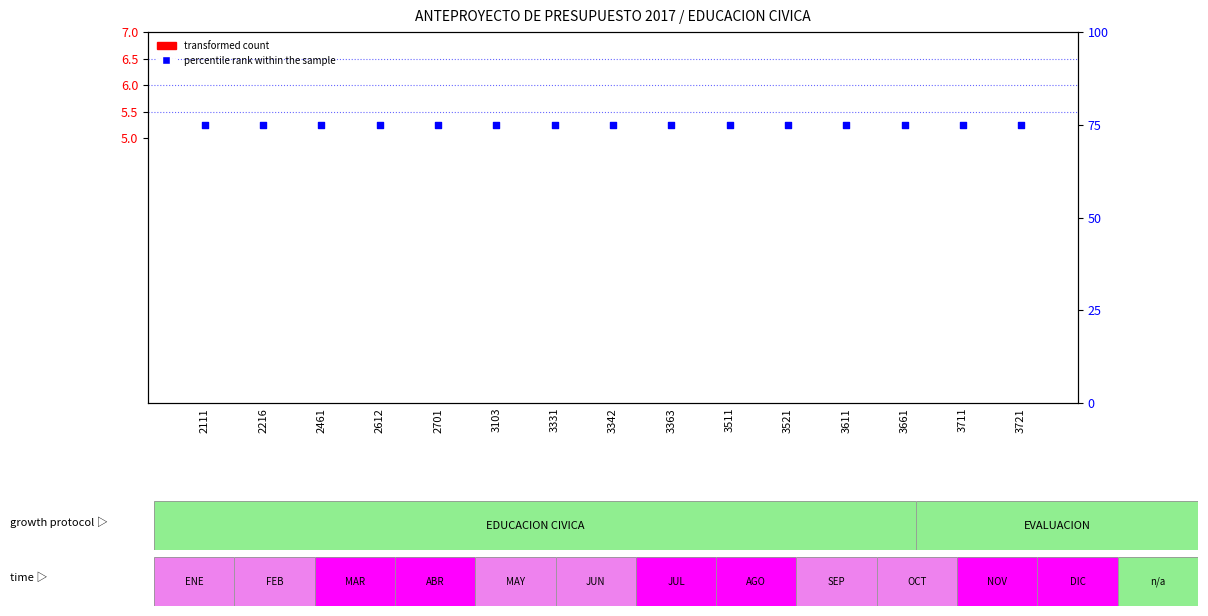

What is the total value across all series at 3721?

75